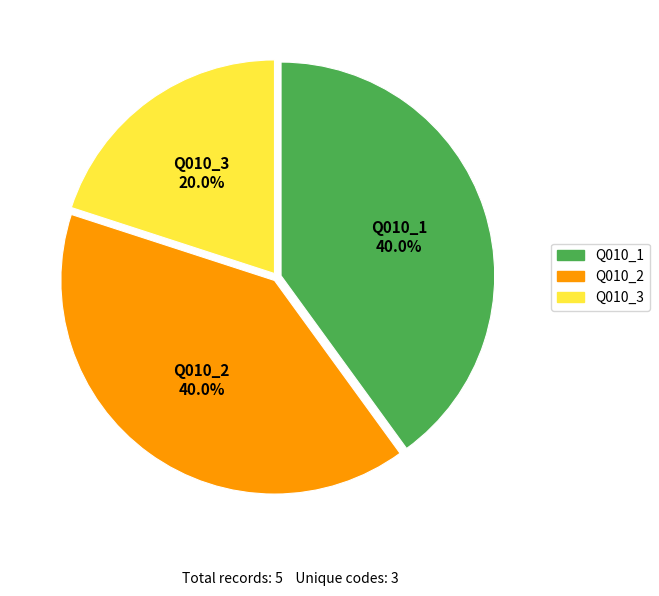

To the nearest percent, what percentage of the pie is Q010_1?

40%